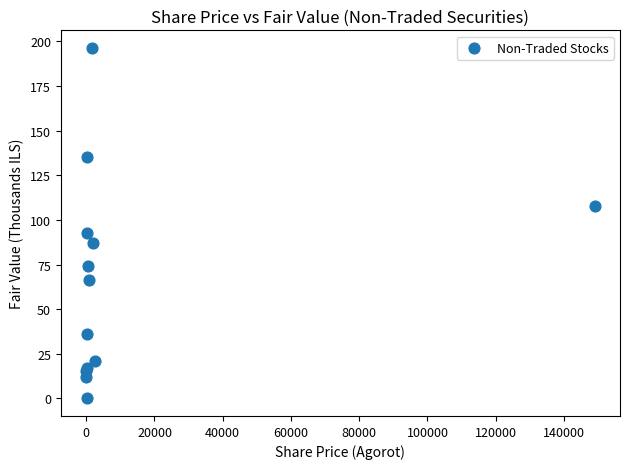

What Y value in the scatter plot is closest to 98?

92.9